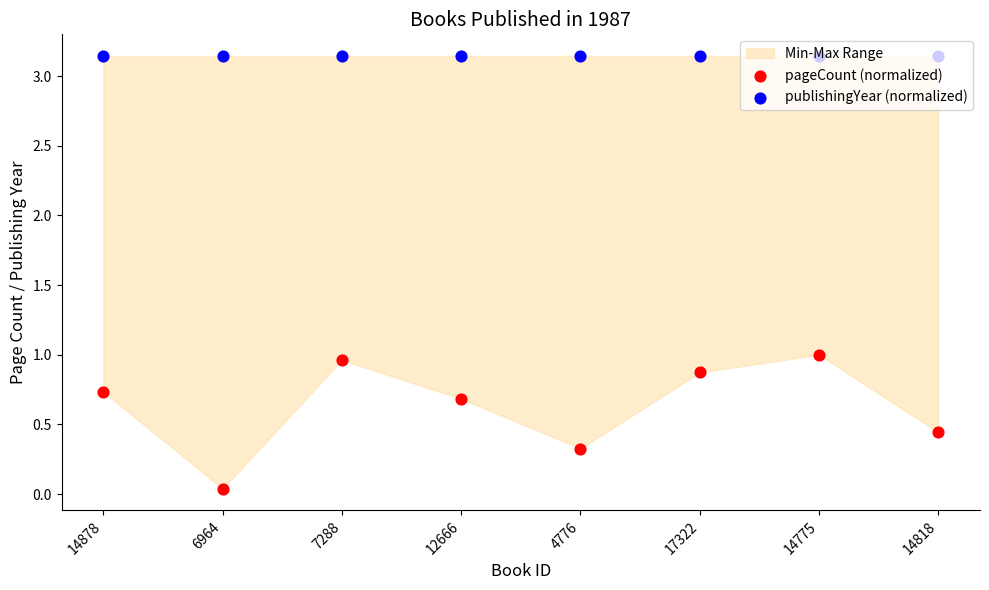

Which series has the largest Y range (max minus min)?

pageCount (normalized)